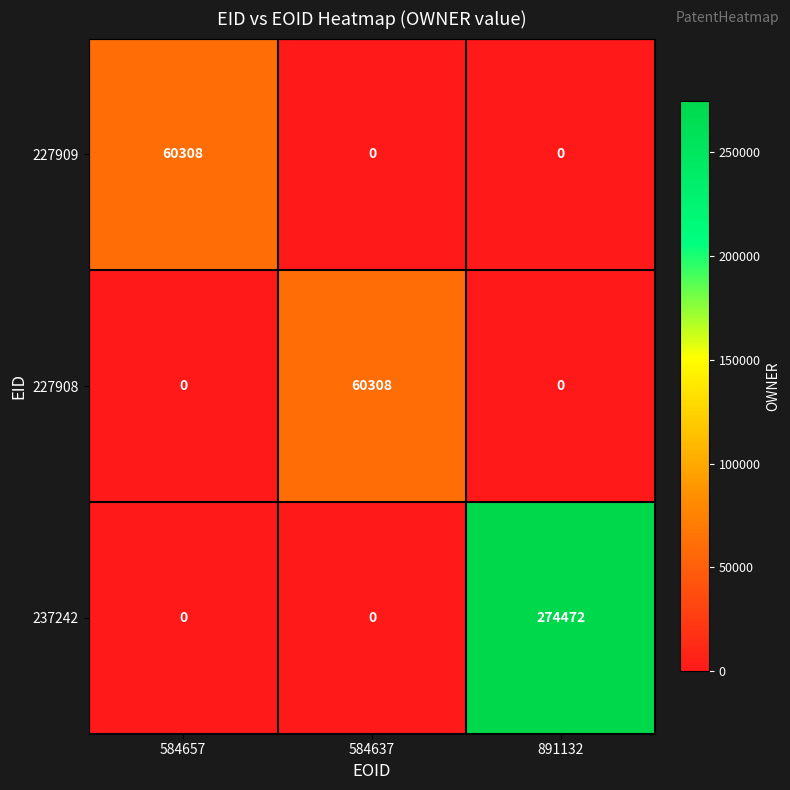

The value of 237242 at 584657 is 131118. True or false?

False